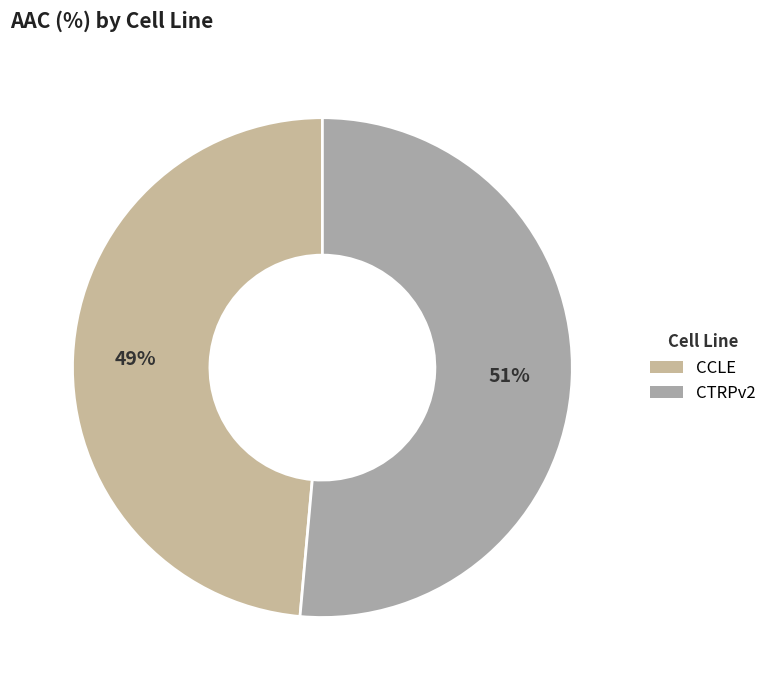

Count the number of slices in the pie.

2